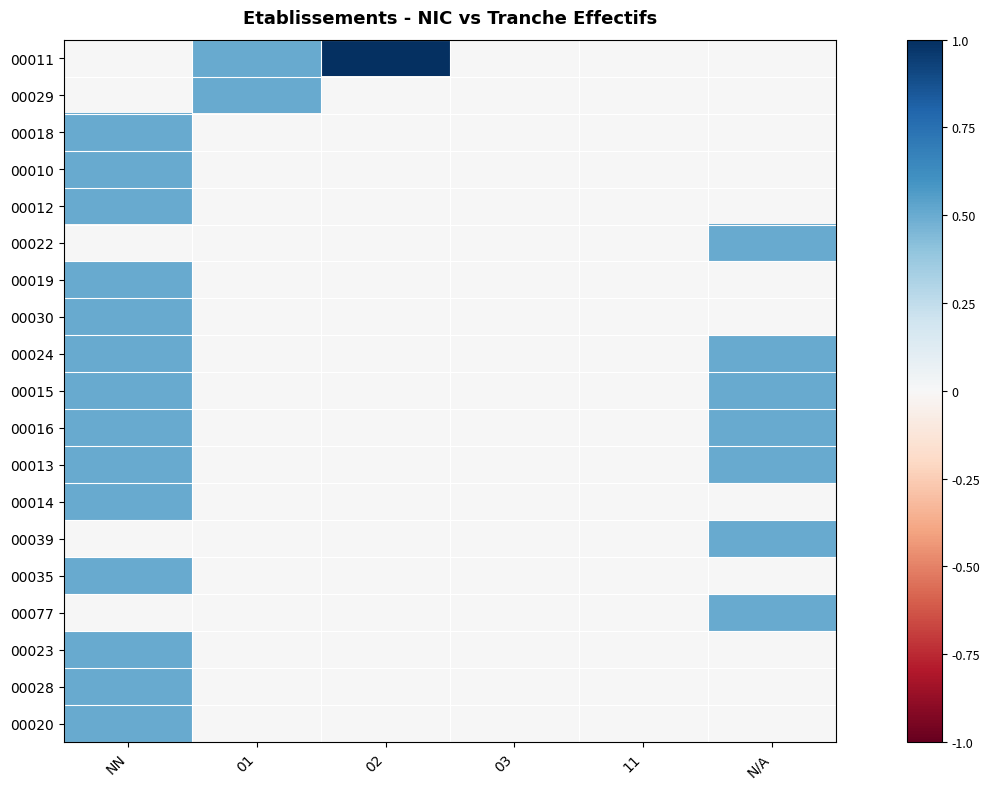

What is the maximum value shown in the chart?

1.0